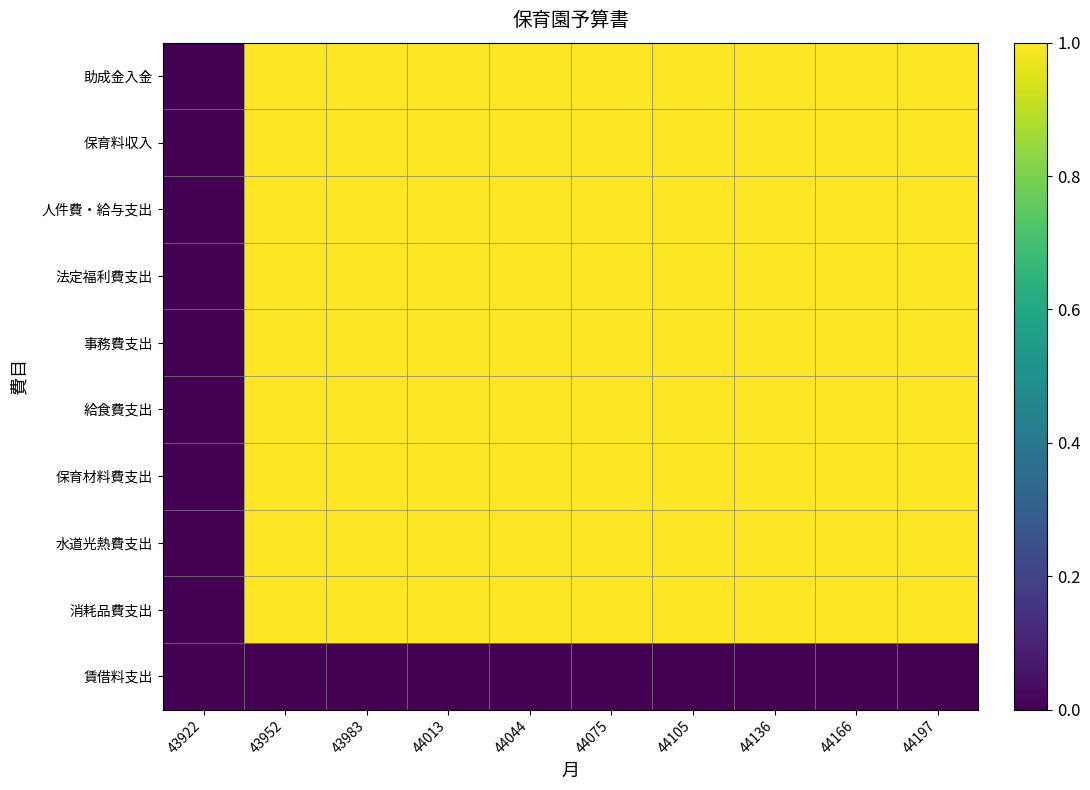

Reading left to right, transcribe all the data shown in this chart.

助成金入金: 43922=0	43952=1	43983=1	44013=1	44044=1	44075=1	44105=1	44136=1	44166=1	44197=1
保育料収入: 43922=0	43952=1	43983=1	44013=1	44044=1	44075=1	44105=1	44136=1	44166=1	44197=1
人件費・給与支出: 43922=0	43952=1	43983=1	44013=1	44044=1	44075=1	44105=1	44136=1	44166=1	44197=1
法定福利費支出: 43922=0	43952=1	43983=1	44013=1	44044=1	44075=1	44105=1	44136=1	44166=1	44197=1
事務費支出: 43922=0	43952=1	43983=1	44013=1	44044=1	44075=1	44105=1	44136=1	44166=1	44197=1
給食費支出: 43922=0	43952=1	43983=1	44013=1	44044=1	44075=1	44105=1	44136=1	44166=1	44197=1
保育材料費支出: 43922=0	43952=1	43983=1	44013=1	44044=1	44075=1	44105=1	44136=1	44166=1	44197=1
水道光熱費支出: 43922=0	43952=1	43983=1	44013=1	44044=1	44075=1	44105=1	44136=1	44166=1	44197=1
消耗品費支出: 43922=0	43952=1	43983=1	44013=1	44044=1	44075=1	44105=1	44136=1	44166=1	44197=1
賃借料支出: 43922=0	43952=0	43983=0	44013=0	44044=0	44075=0	44105=0	44136=0	44166=0	44197=0